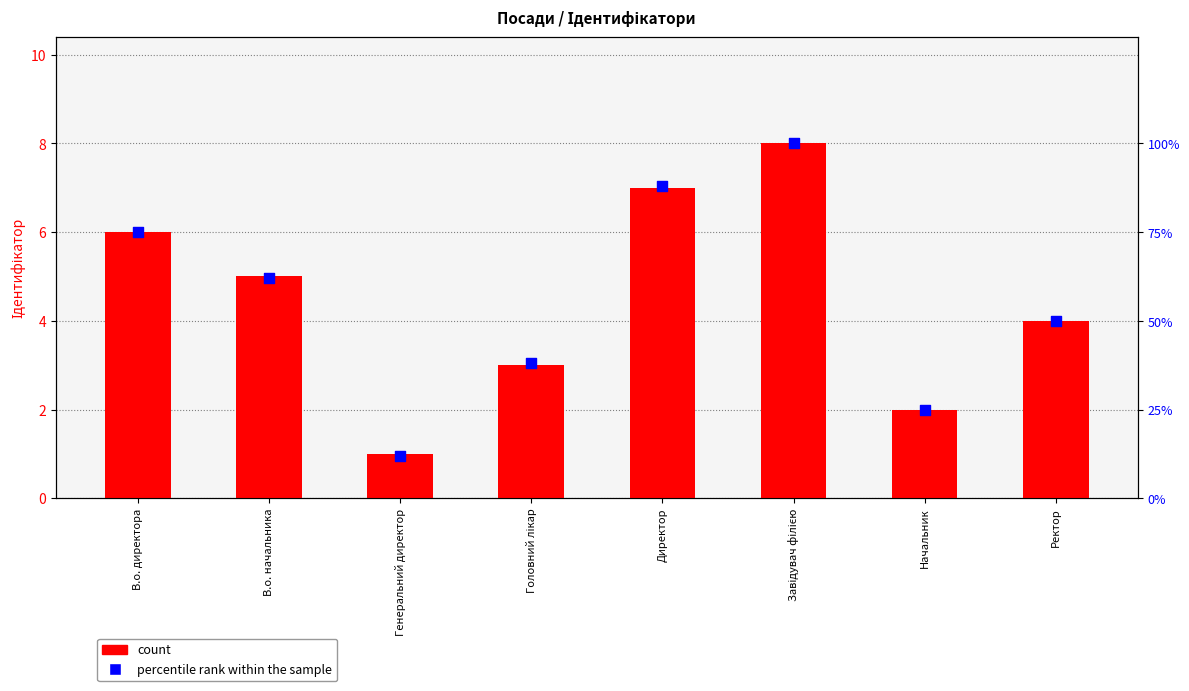

Is the value of count at Генеральний директор greater than the value of percentile rank within the sample at Директор?

No